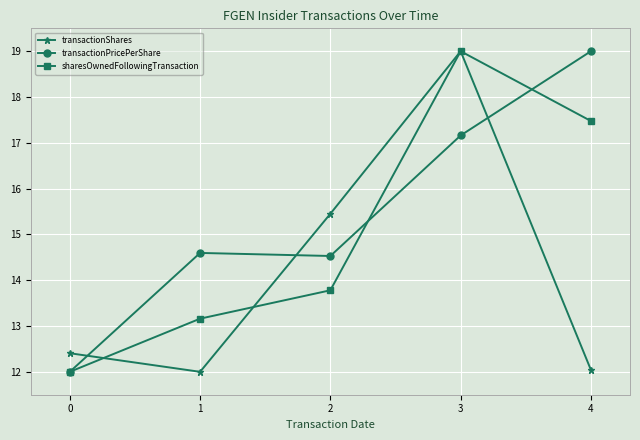

Reading left to right, transcribe all the data shown in this chart.

transactionShares: 12.4	12.0	15.5	19.0	12.0
transactionPricePerShare: 12.0	14.6	14.5	17.2	19.0
sharesOwnedFollowingTransaction: 12.0	13.2	13.8	19.0	17.5